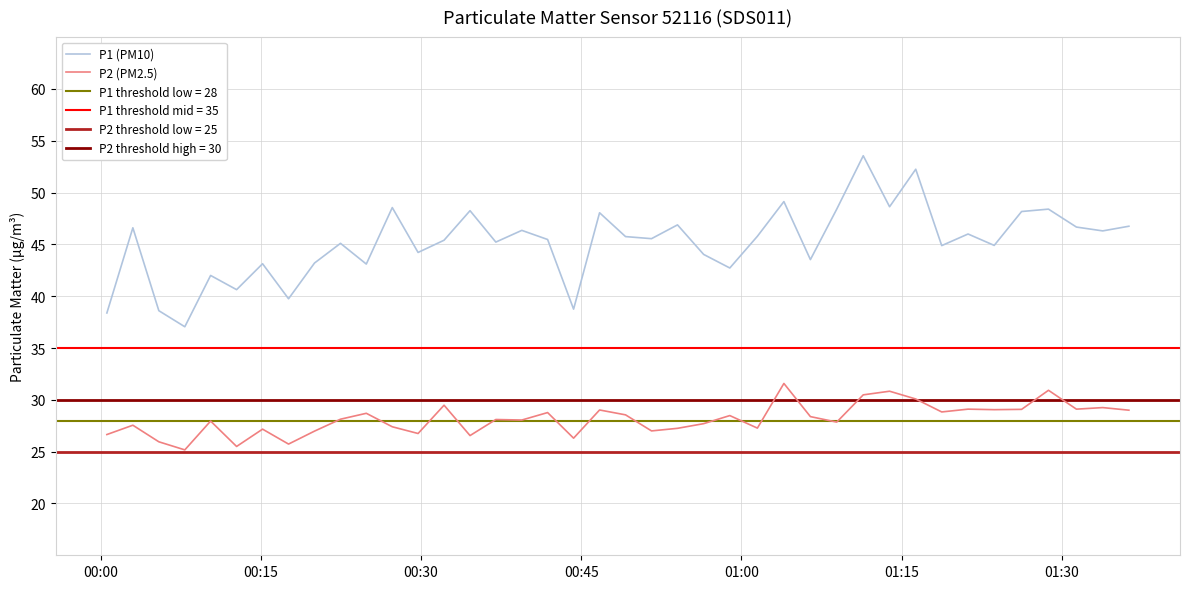

What is the lowest value of the P2 (PM2.5) series?

25.2